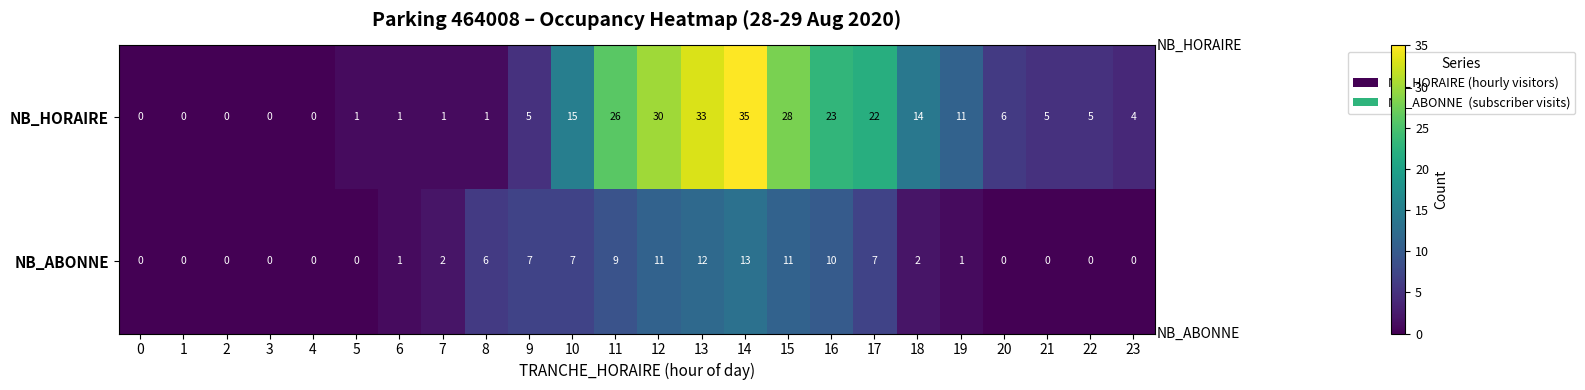

Which label corresponds to the largest value in the chart?

14